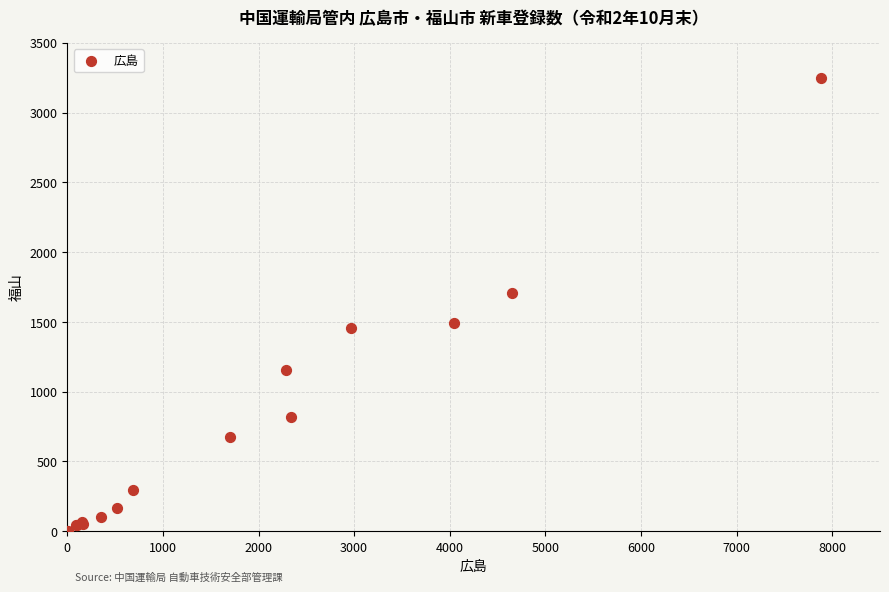

What Y value in the scatter plot is closest to 1625?

1704